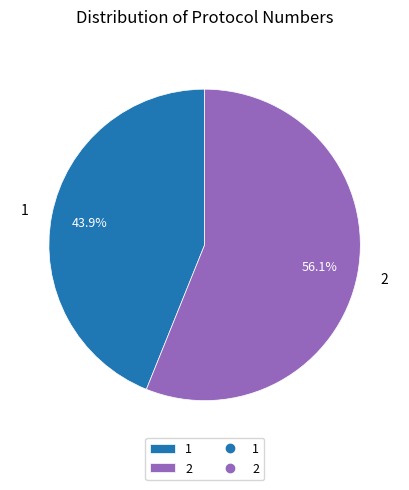

Which slice is the smallest?

1